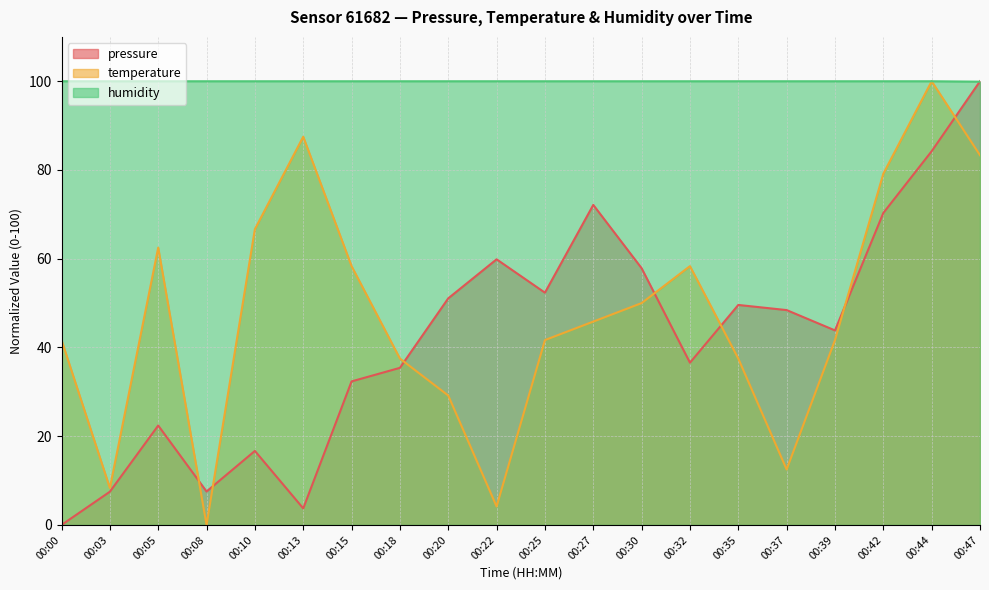

What is the average value of the pressure series?

42.6